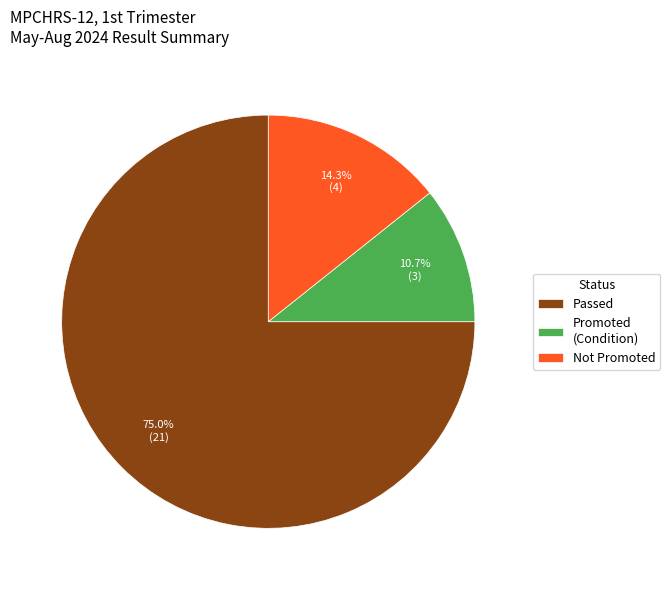

What percentage is the Not Promoted slice, to the nearest percent?

14%